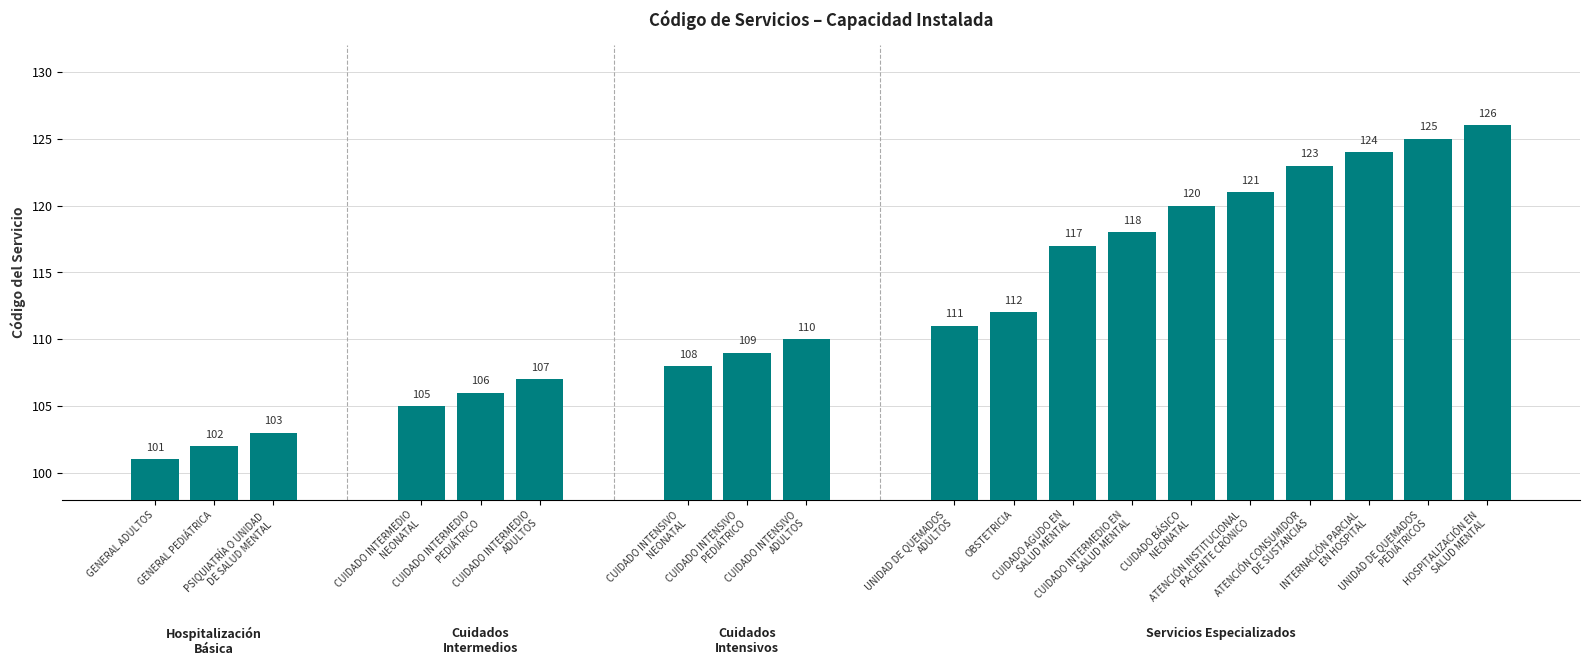

What is the difference between the second highest and second lowest values?

23